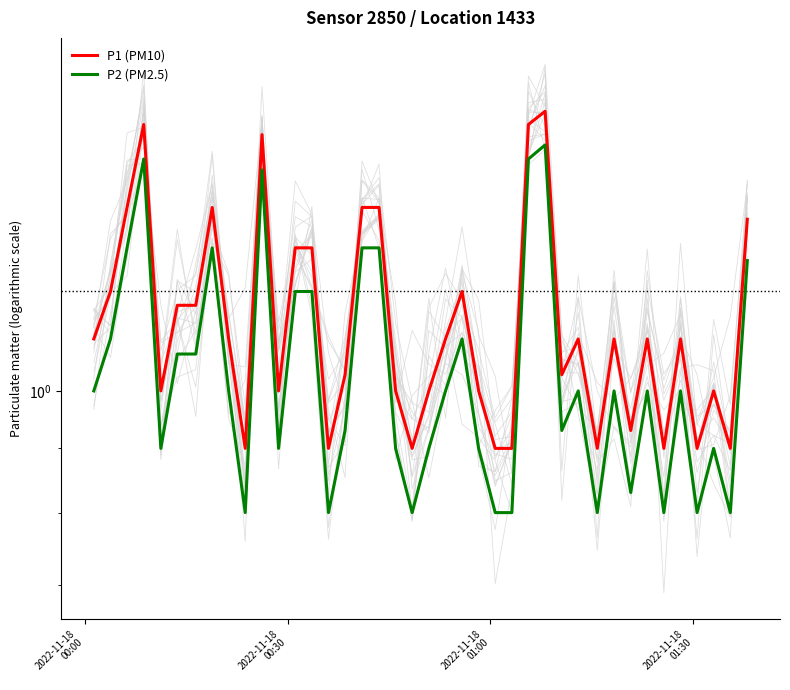

What are all the series names shown in the legend?

P1 (PM10), P2 (PM2.5)